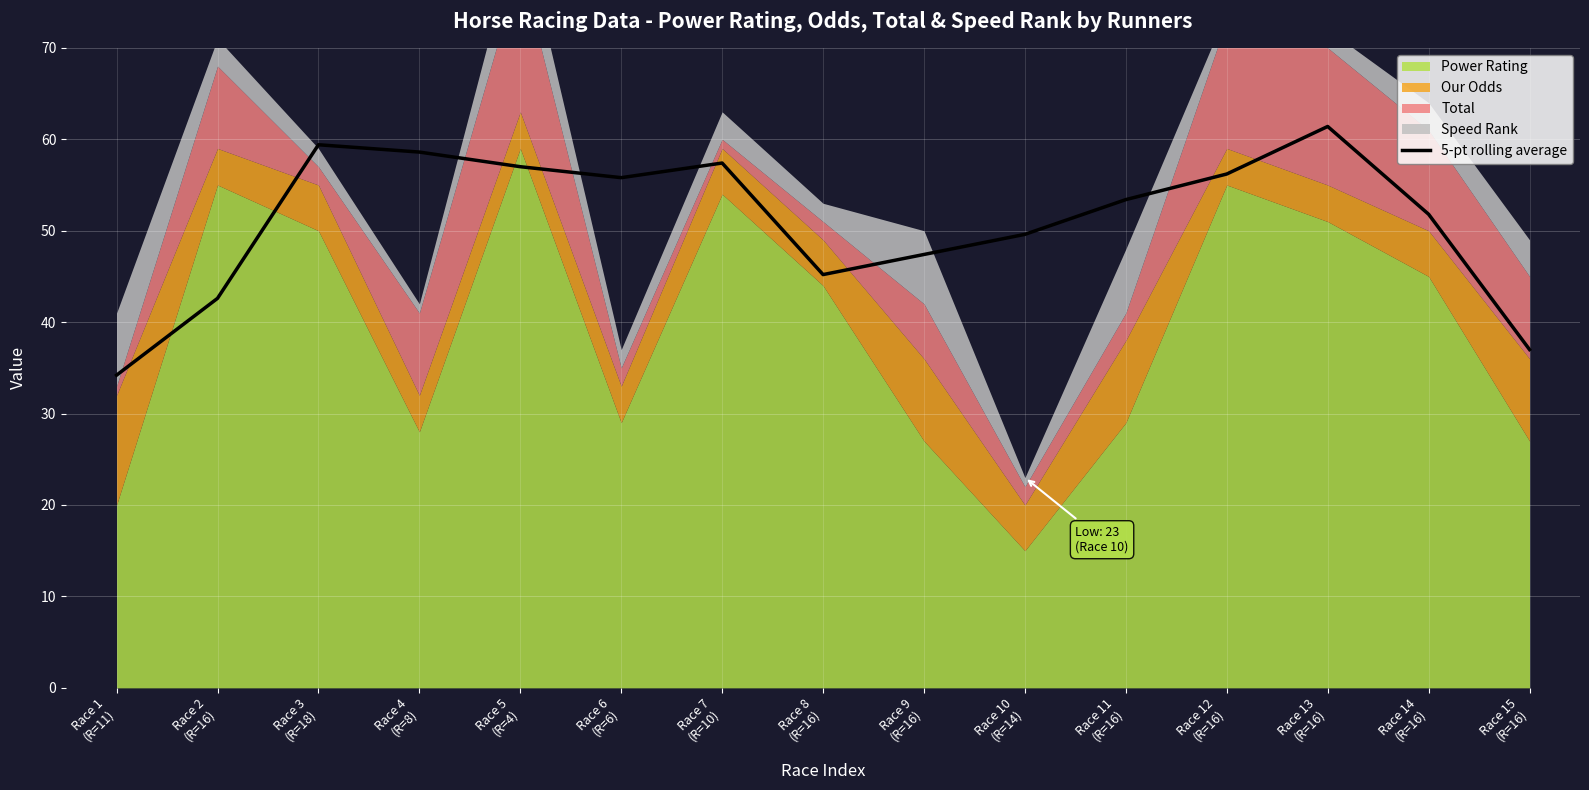

What is the change in value from Race 7
(R=10) to Race 9
(R=16)?

-10.0